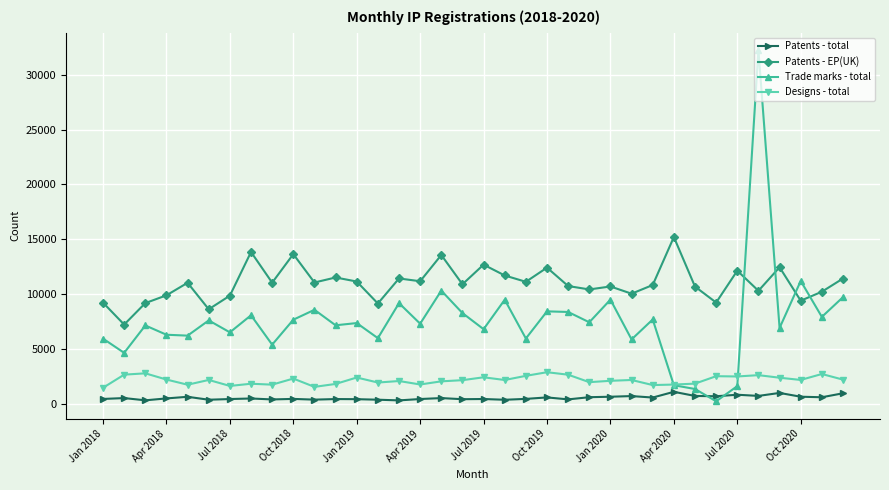

Which series has the widest spread of values?

Trade marks - total